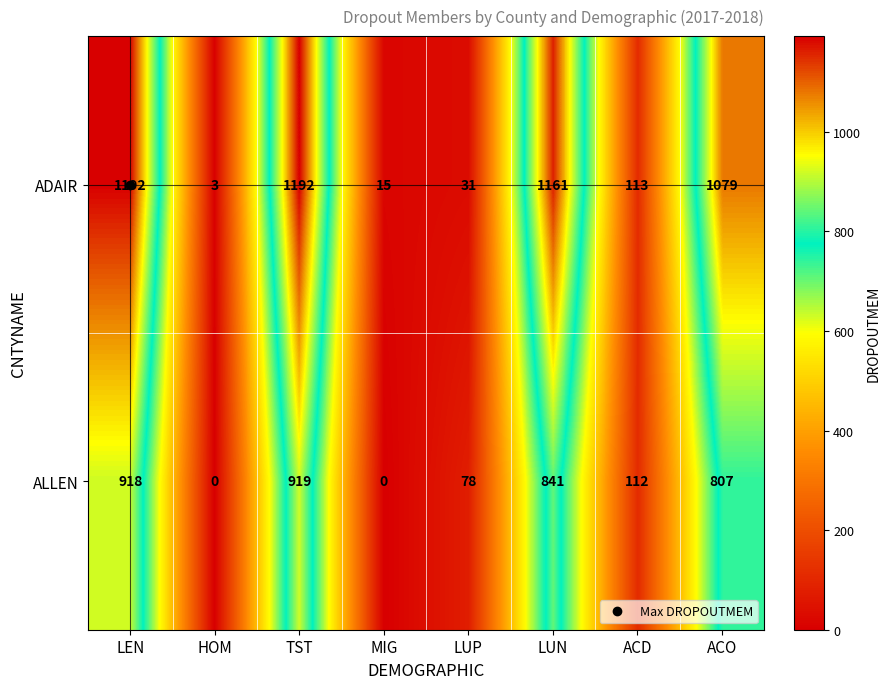

At which category is the sum across all series the highest?

TST